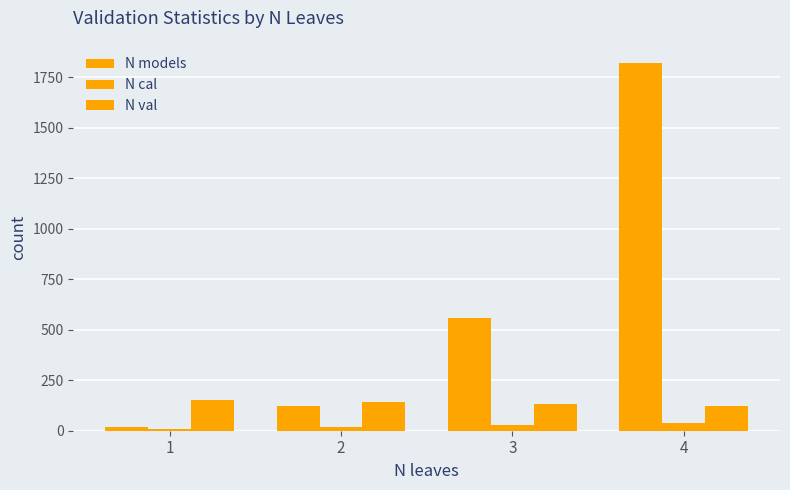

List the labels in order of N models value, smallest first.

1, 2, 3, 4